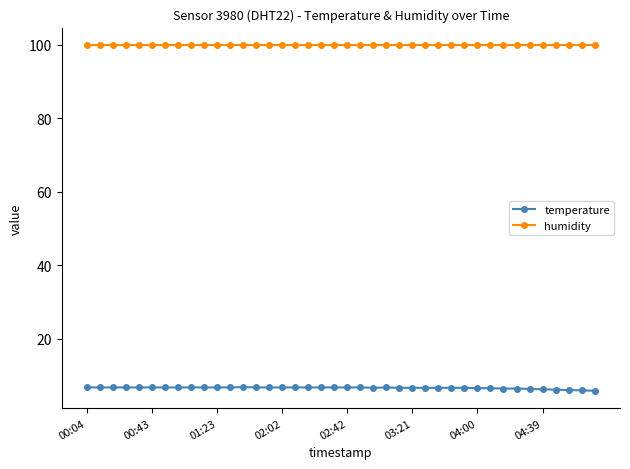

List the series in order of their peak value, lowest first.

temperature, humidity